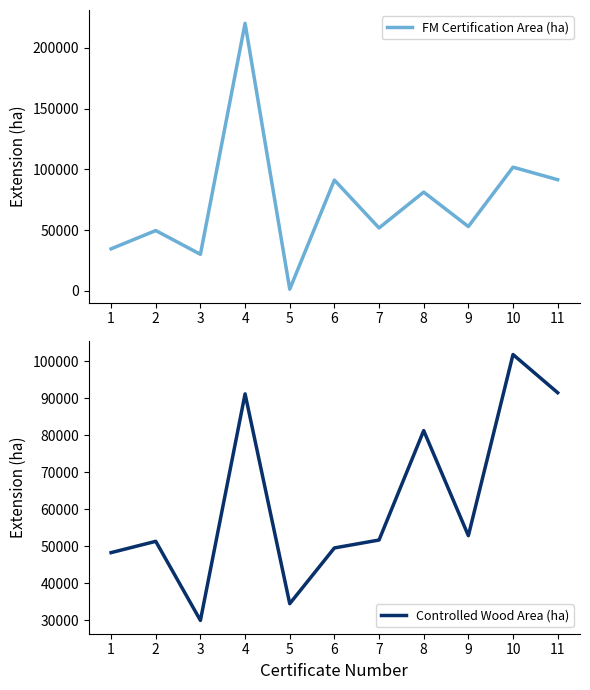

Reading left to right, extract all data points from this chart.

FM Certification Area (ha): 1=34514	2=49556	3=29989	4=220335	5=1232	6=91154	7=51697	8=81238	9=52869	10=101777	11=91469
Controlled Wood Area (ha): 1=48293	2=51346	3=29989	4=91154	5=34514	6=49556	7=51697	8=81238	9=52869	10=101777	11=91469